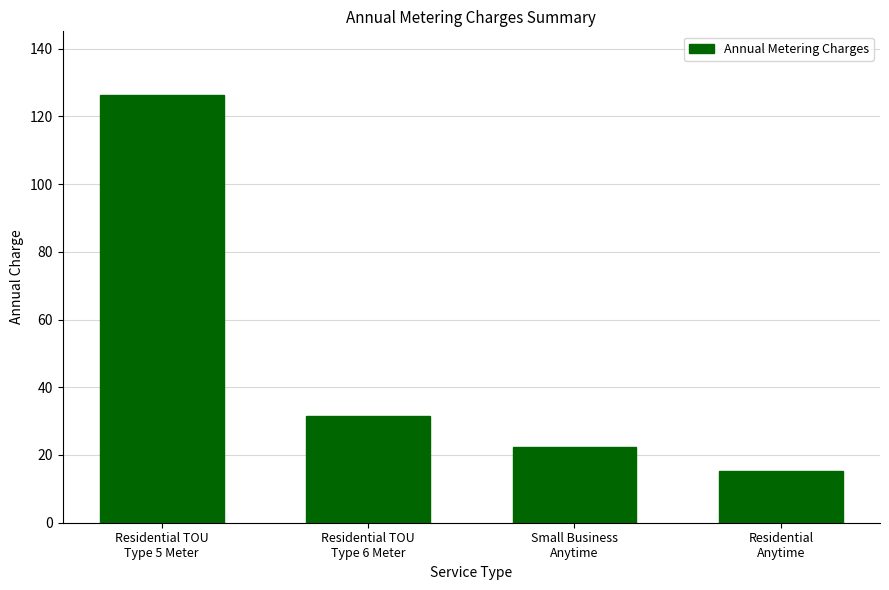

What is the difference between the second highest and minimum values?

16.1